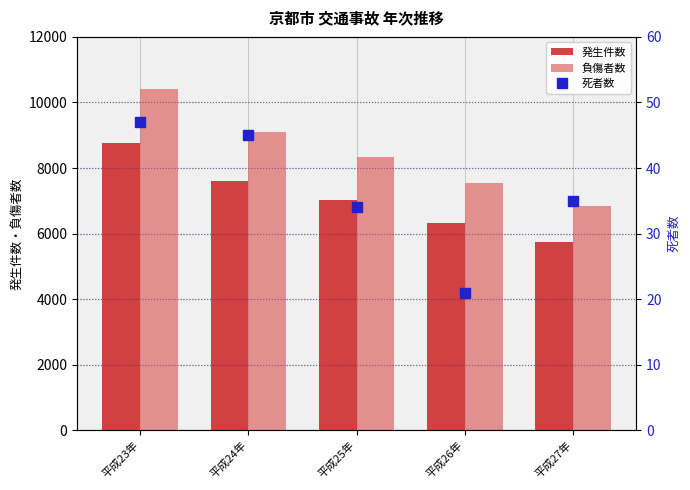

Which series has the widest spread of values?

負傷者数